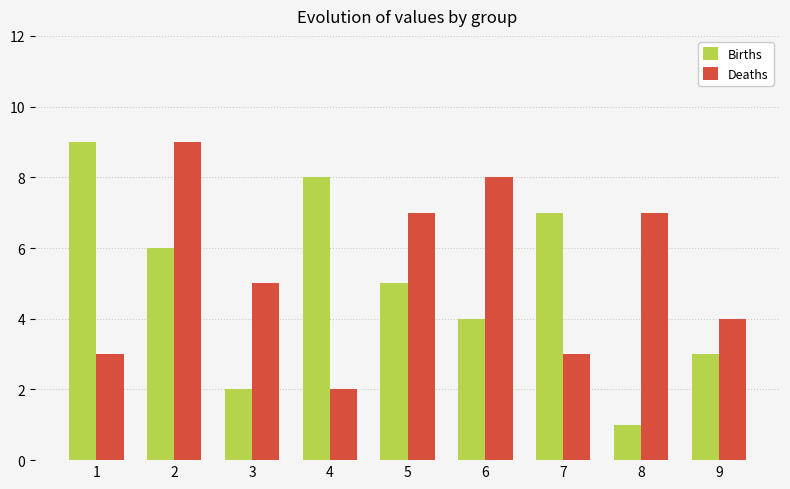

What is the value of the Deaths bar at the 3rd from the left?

5